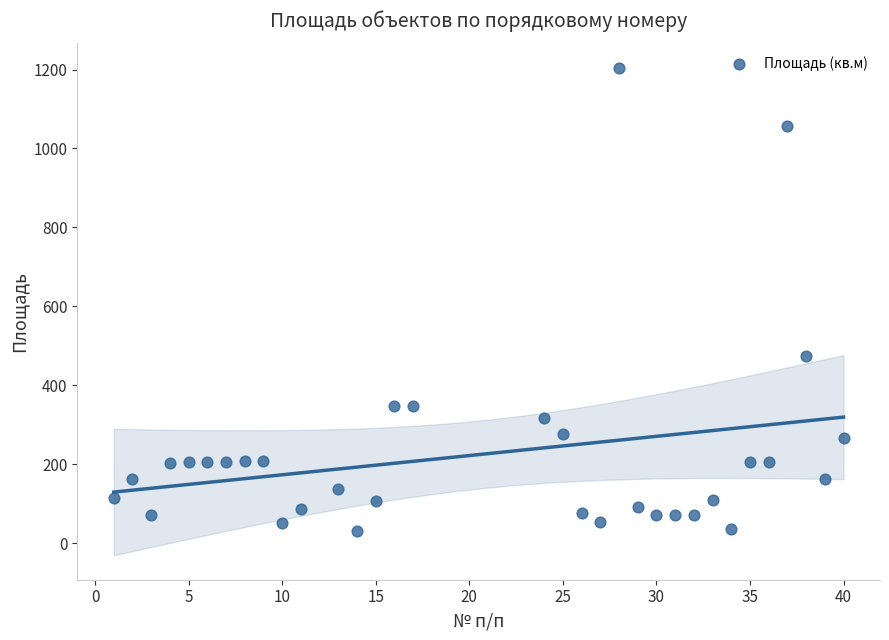

What Y value in the scatter plot is closest to 617?

475.5